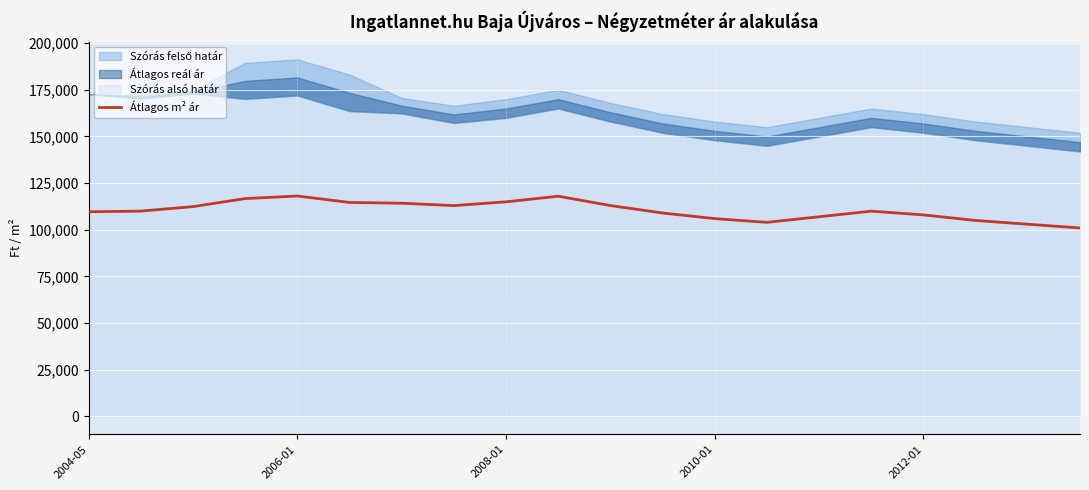

How many points are higher than both their immediate neighbors (excluding endpoints)?

3